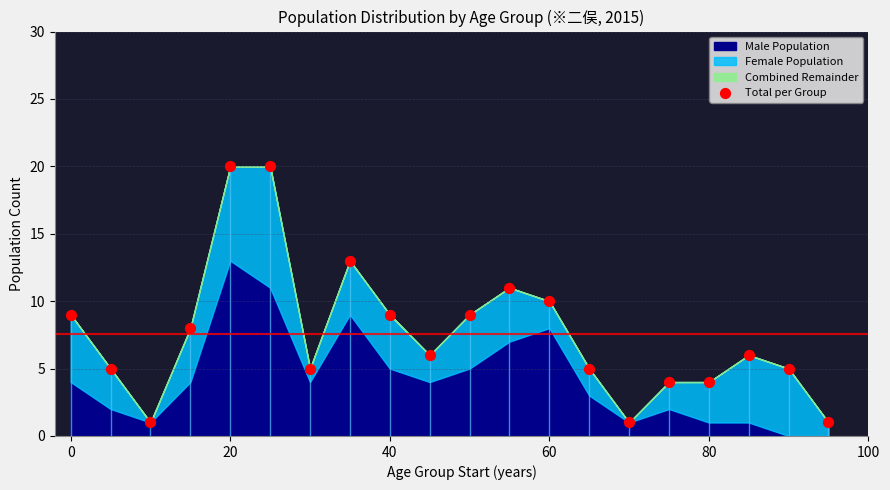

What is the range of Y values (max minus min)?

19